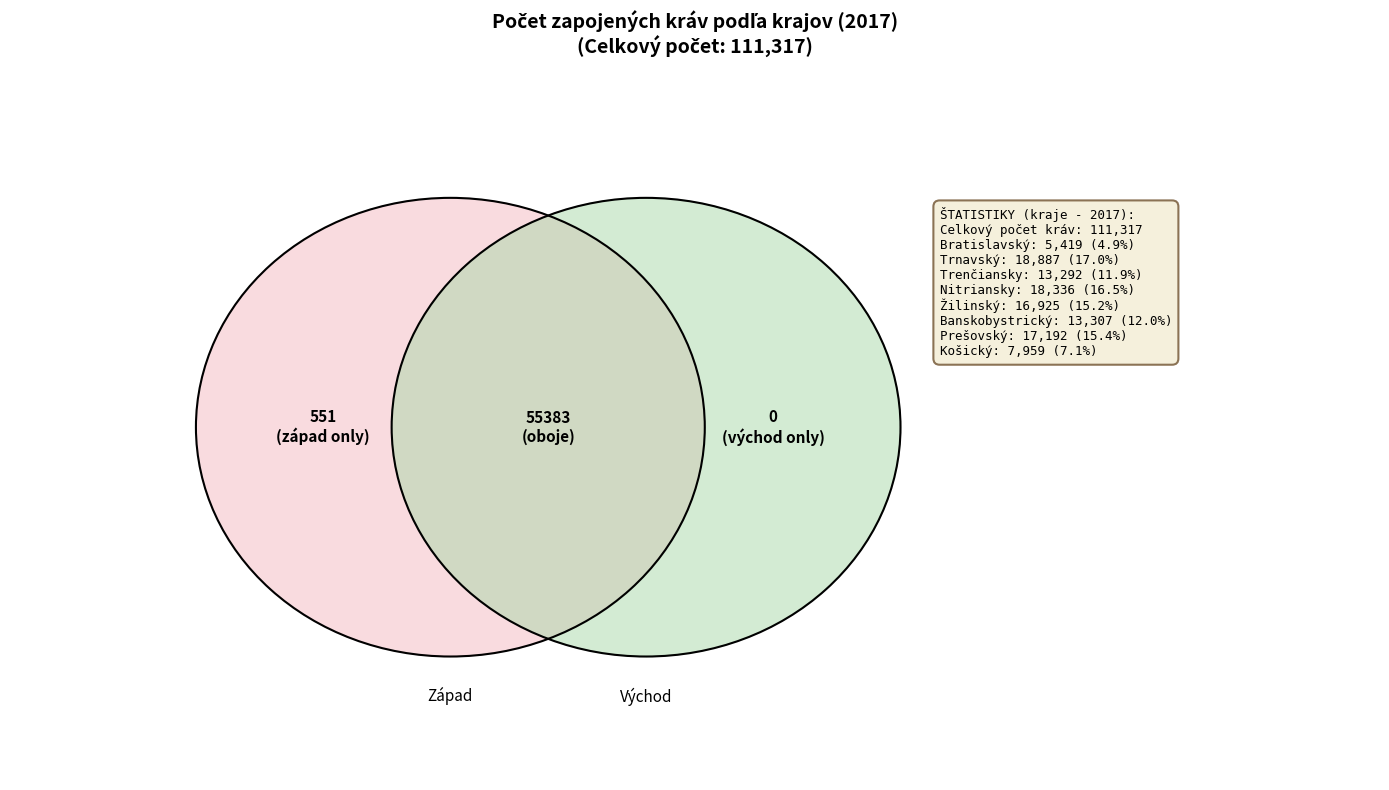

The Bratislavský slice represents 14% of the pie. True or false?

False